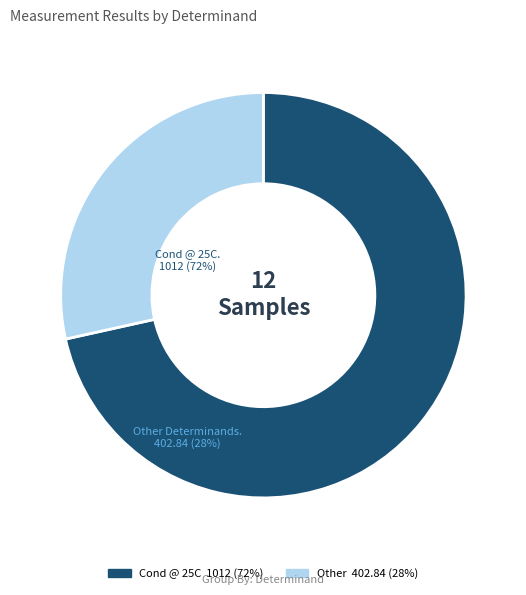

Count the number of slices in the pie.

2